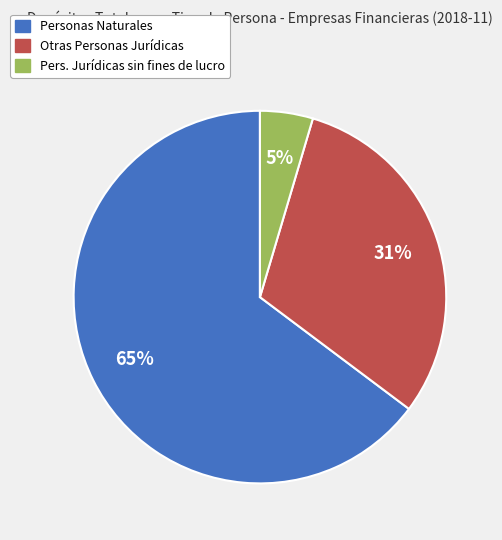

Does any single category account for the majority?

Yes